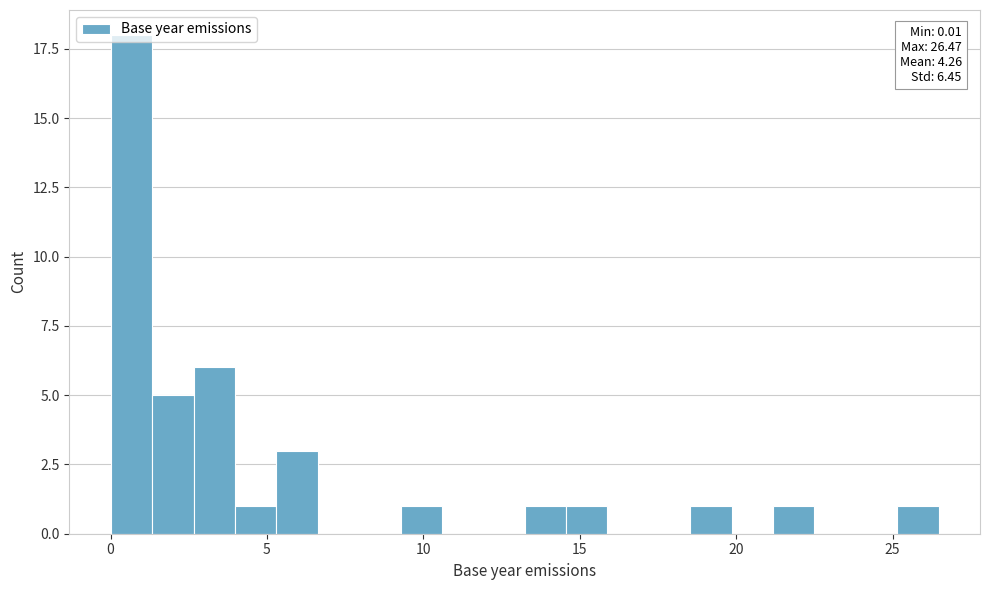

Read against the x-axis, roughly where is the centre of the tallest bar?

0.5